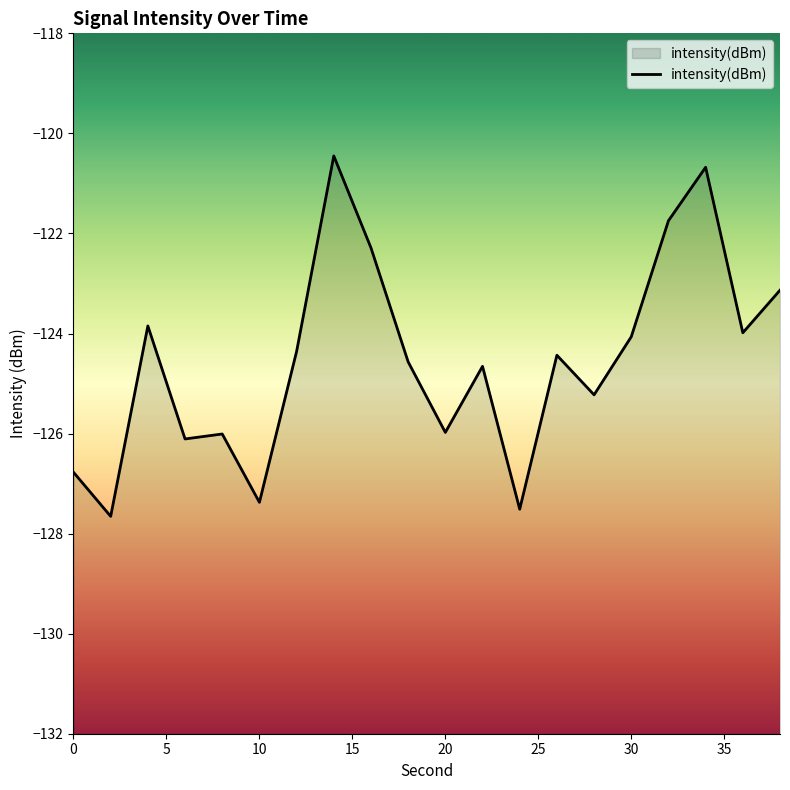

The chart shows a value of -193.1 at 32. True or false?

False